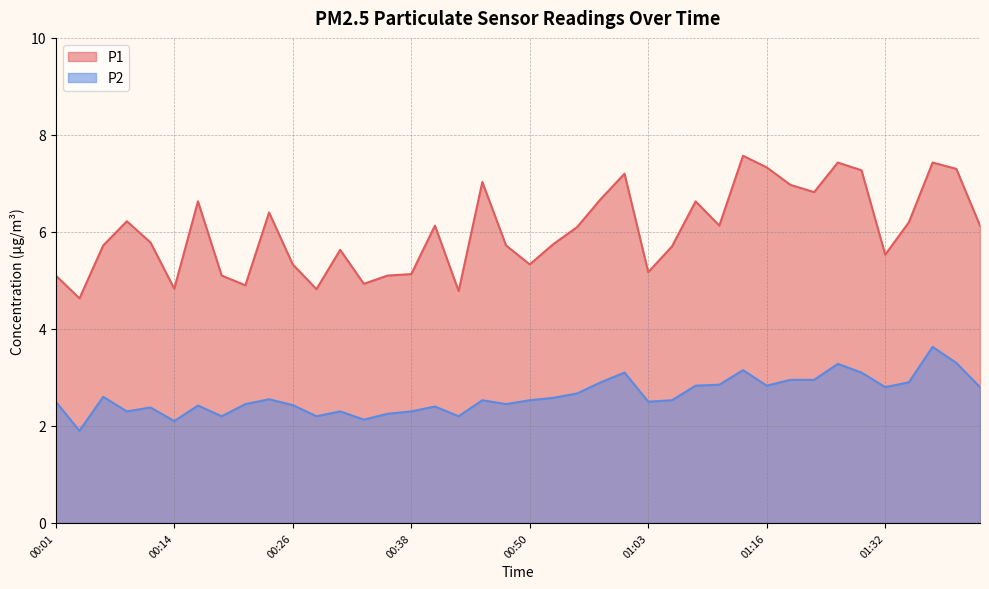

What value does the P1 series have at 00:55?

6.1